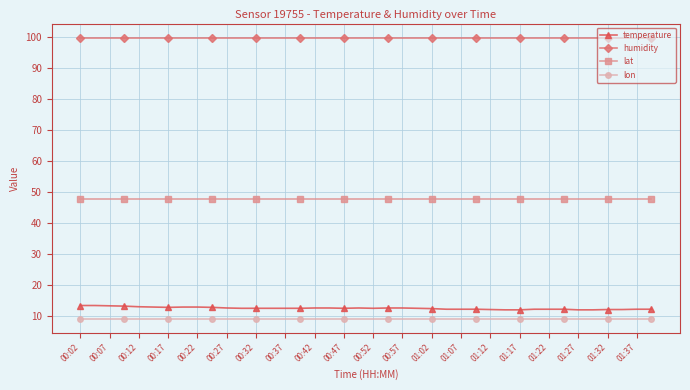

Which series has the largest range (max minus min)?

temperature